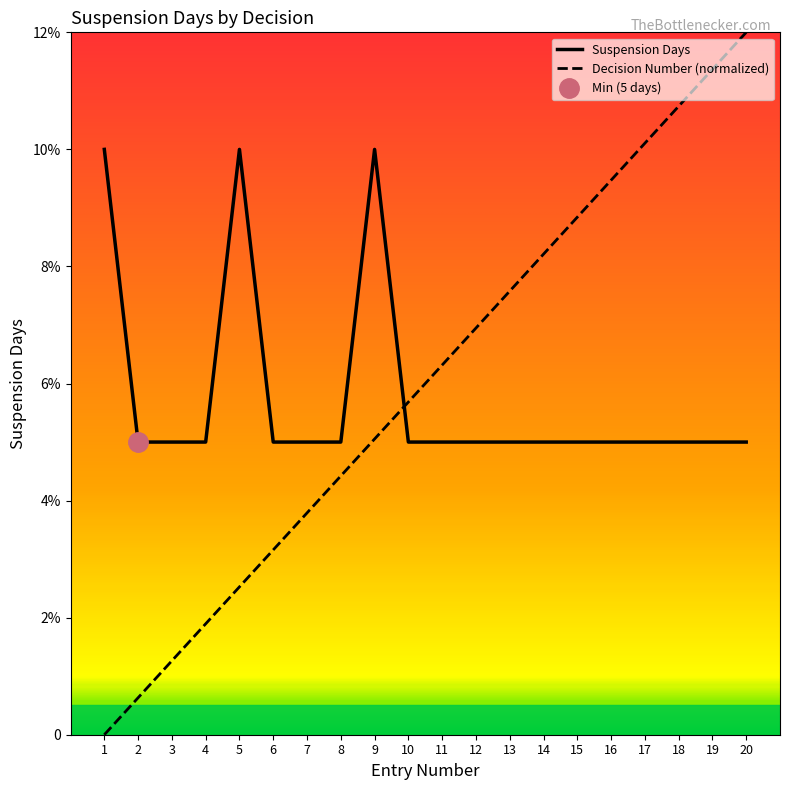

Between which two adjacent categories do Decision Number and Suspension Days first intersect?

9 and 10